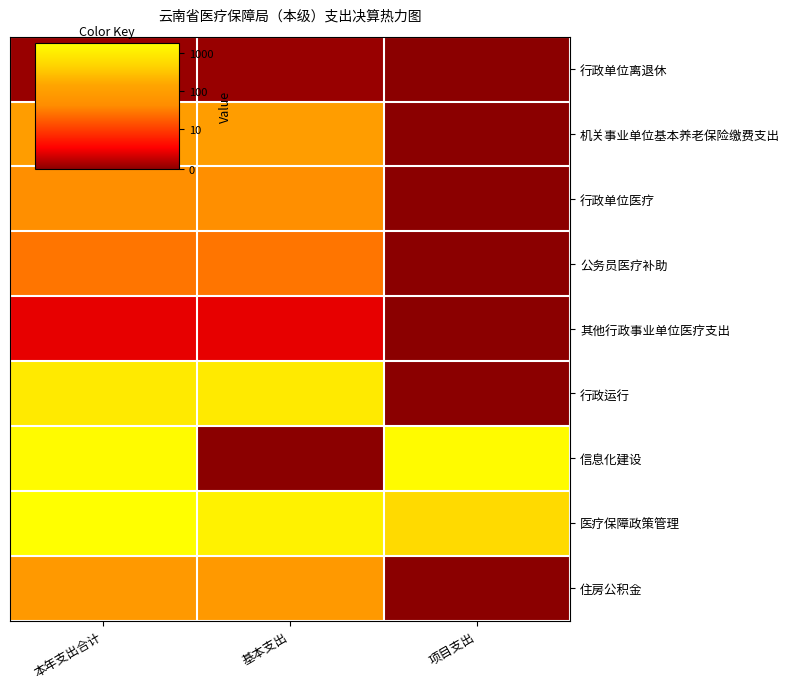

Rank the series by their maximum value, from highest to lowest.

医疗保障政策管理, 信息化建设, 行政运行, 机关事业单位基本养老保险缴费支出, 住房公积金, 行政单位医疗, 公务员医疗补助, 其他行政事业单位医疗支出, 行政单位离退休